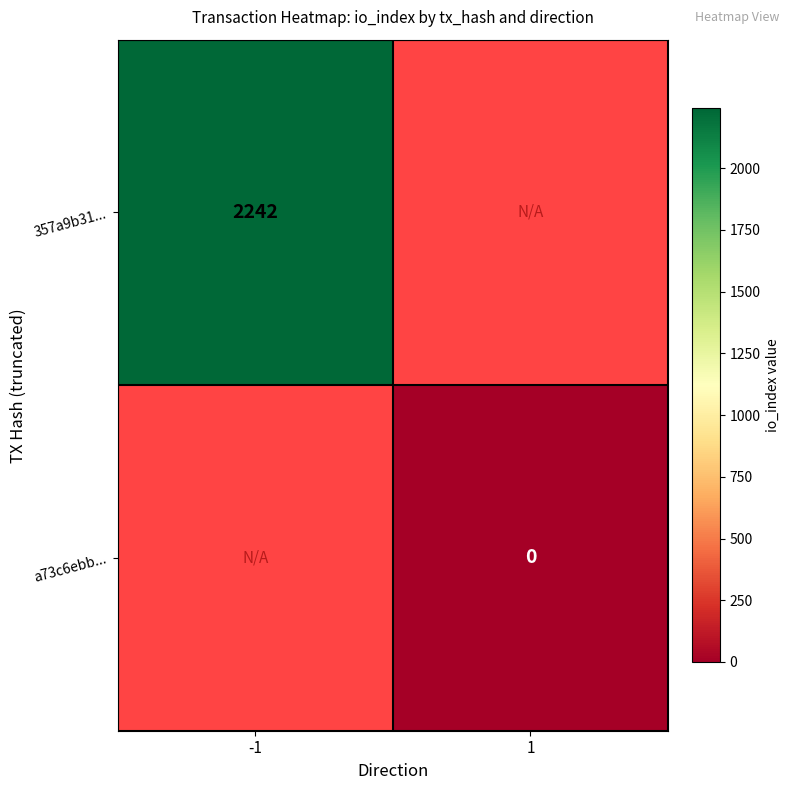

What is the greatest value displayed?

2242.0